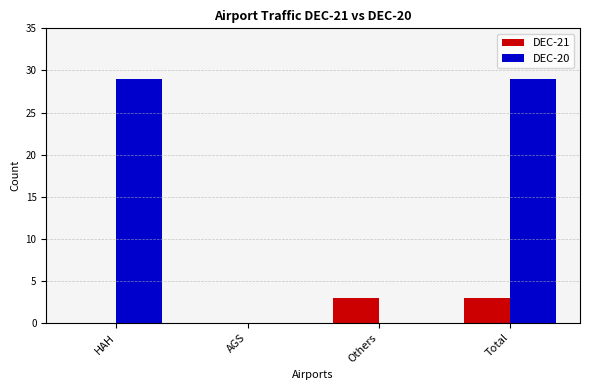

Which series has the largest total across all categories?

DEC-20